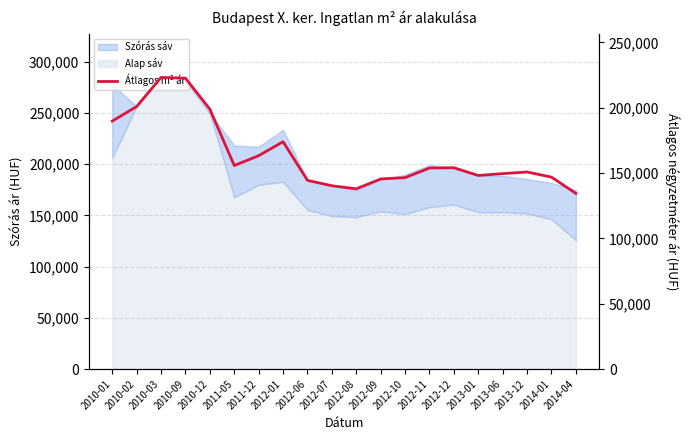

Reading left to right, transcribe all the data shown in this chart.

189752	200906	223214	222586	198844	155758	163285	173987	144391	140260	137915	145466	146478	153847	154051	148145	149554	150811	146863	134429